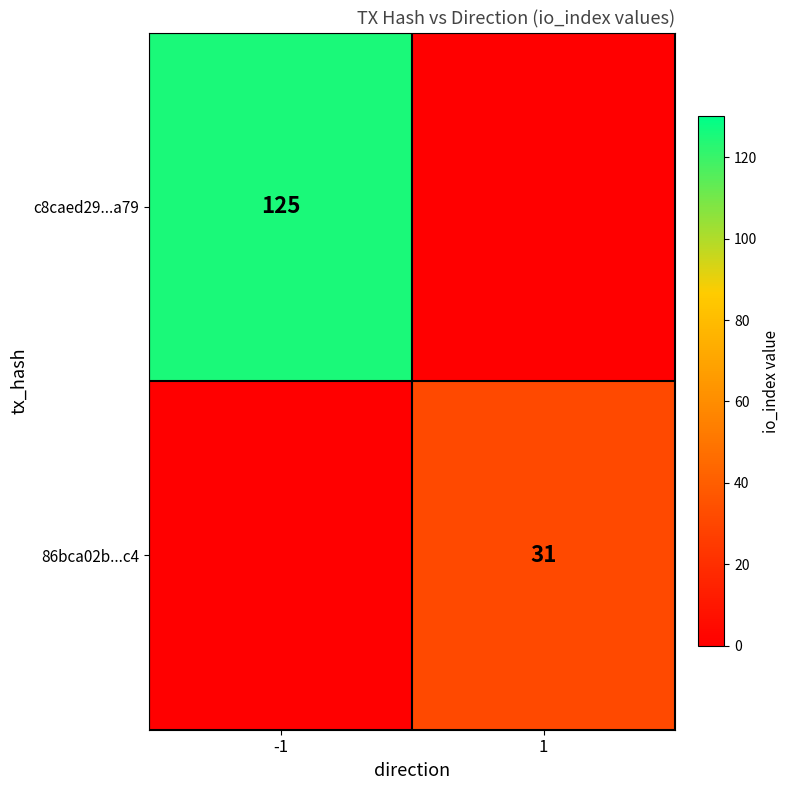

At how many categories does at least one series exceed 38?

1